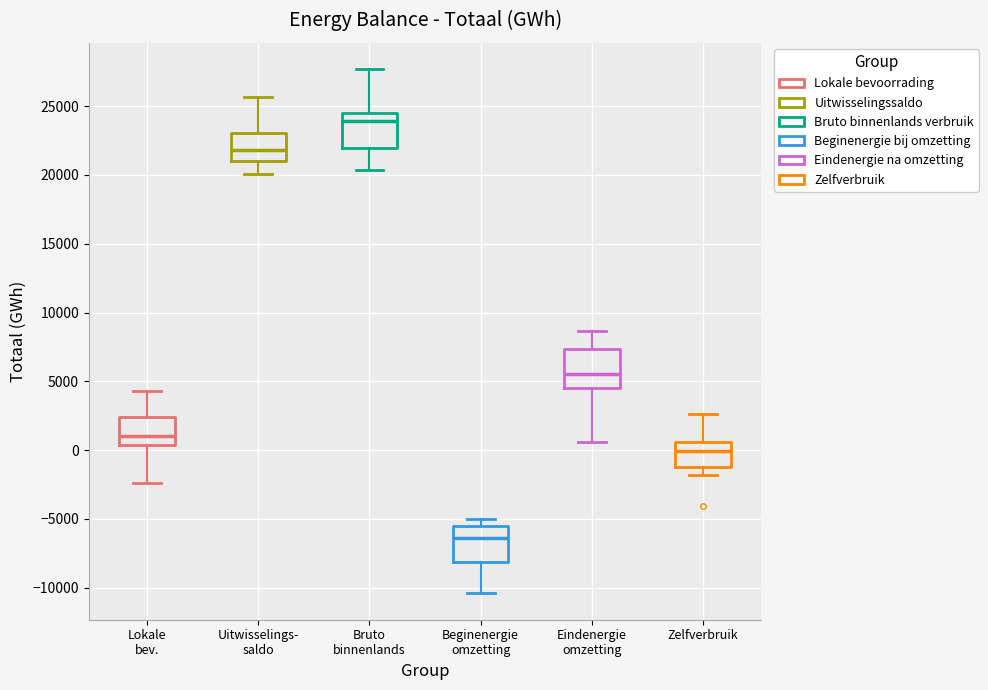

Reading left to right, read every box against the y-axis: the position of its median line, the range the box covers, and the ends of its whiskers. The values are not printed on the chart, so give them approximately, as read against the axis.

Lokale bev.: median 1000, box 500 to 2500, whiskers -2500 to 4500
Uitwisselings- saldo: median 22000, box 21000 to 23000, whiskers 20000 to 25500
Bruto binnenlands: median 24000, box 22000 to 24500, whiskers 20500 to 27500
Beginenergie omzetting: median -6500, box -8000 to -5500, whiskers -10500 to -5000
Eindenergie omzetting: median 5500, box 4500 to 7500, whiskers 500 to 8500
Zelfverbruik: median 0, box -1000 to 500, whiskers -2000 to 2500